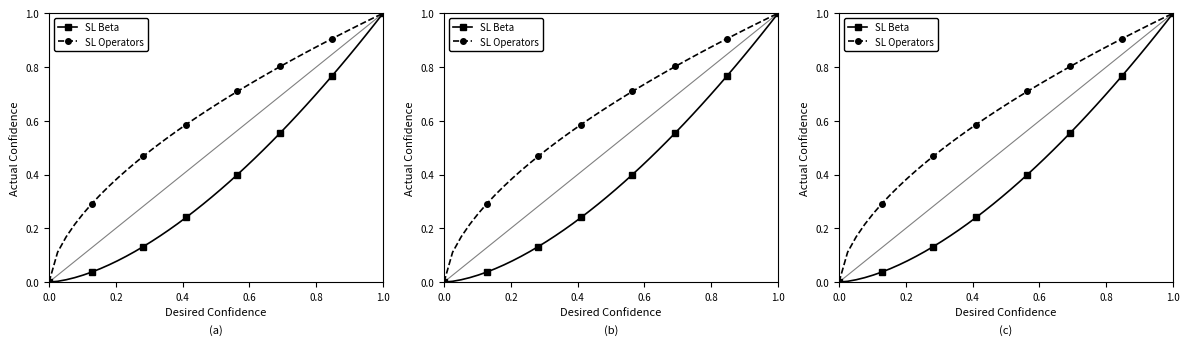

What is the difference between the second highest and minimum values in the SL Operators series?

1.0